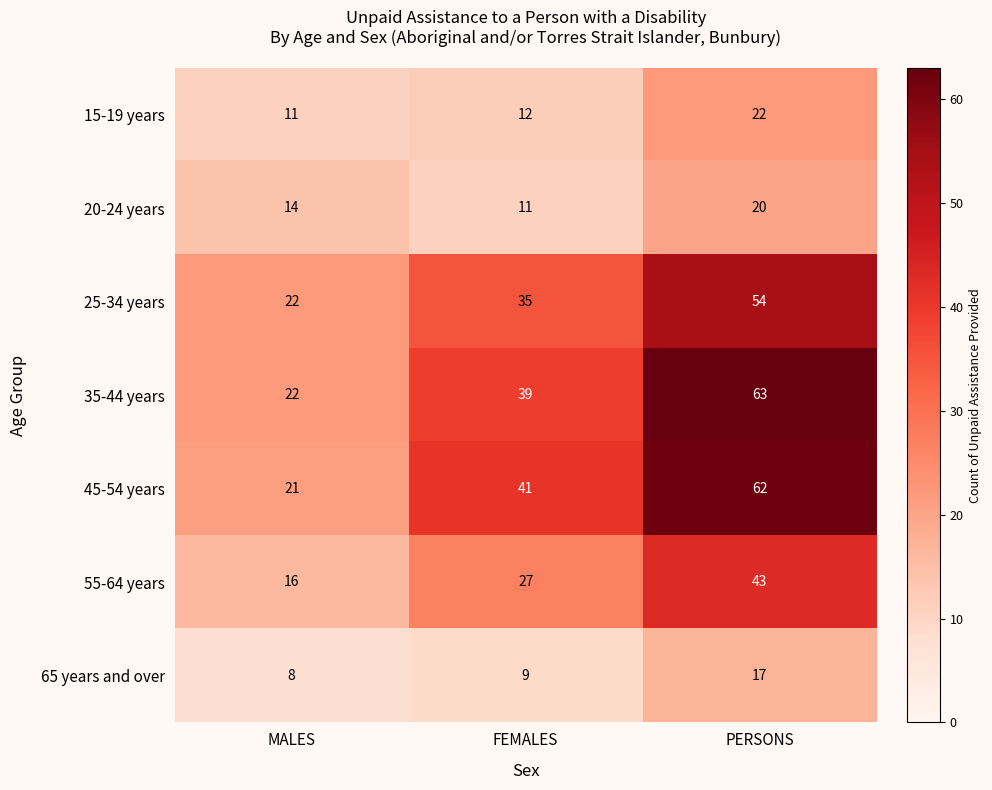

What value does the 65 years and over series have at FEMALES?

9